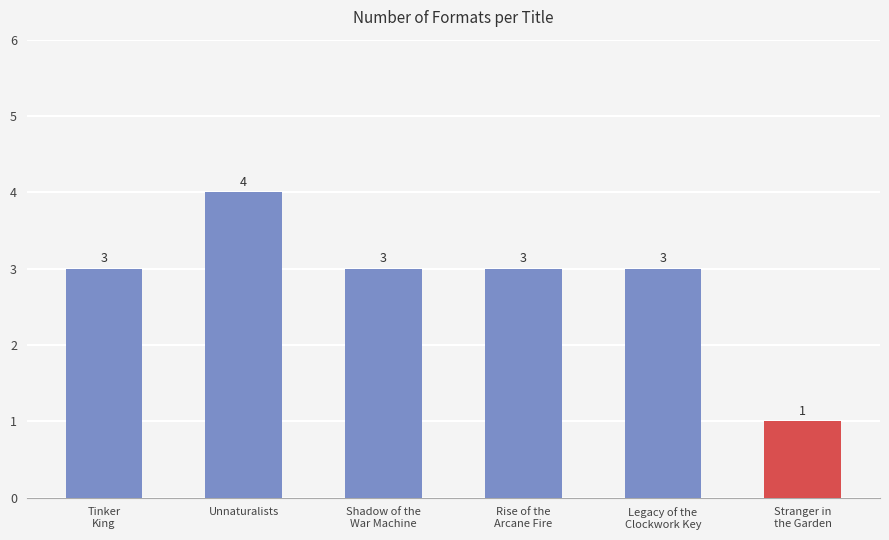

What is the greatest value displayed?

4